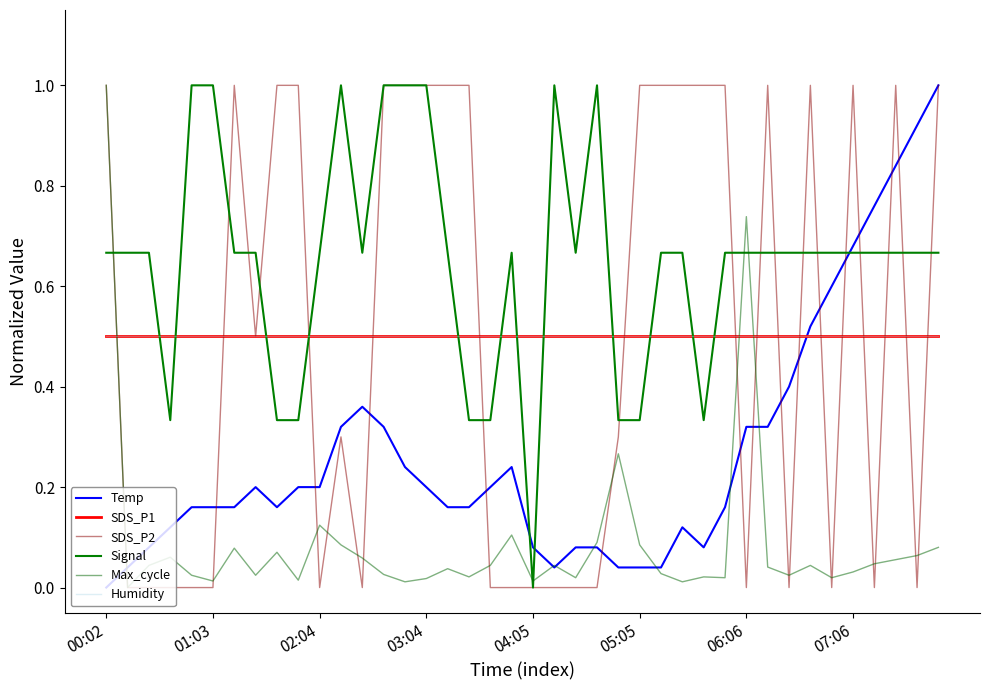

Does the chart have visible grid lines?

No